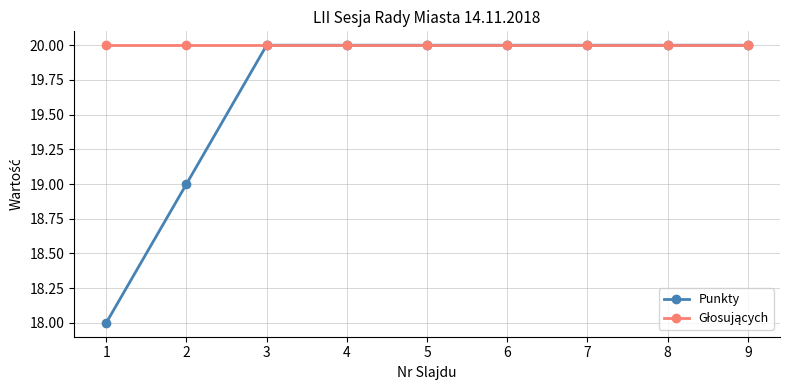

What is the total value across all series at 8?

40